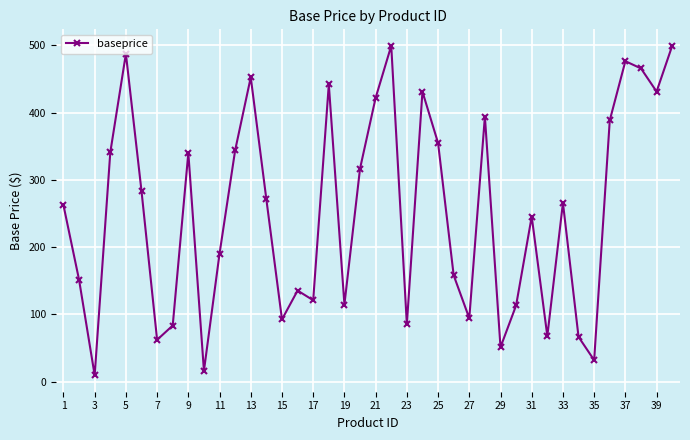

What is the average value?

251.5